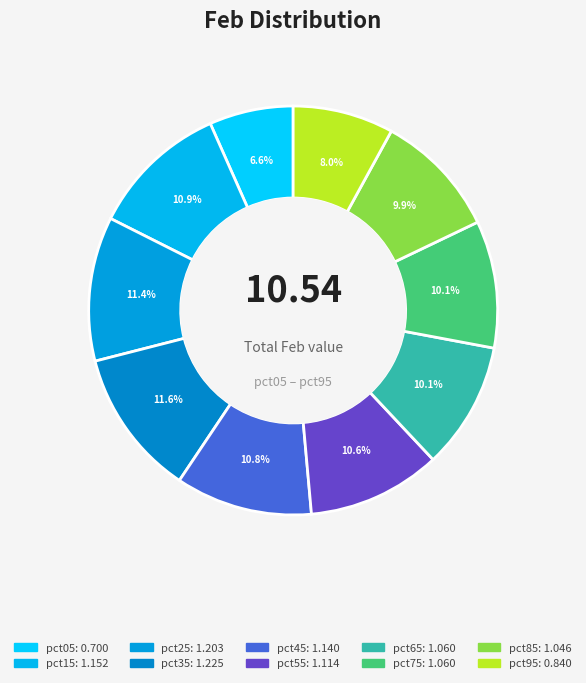

To the nearest percent, what portion does pct95 represent?

8%